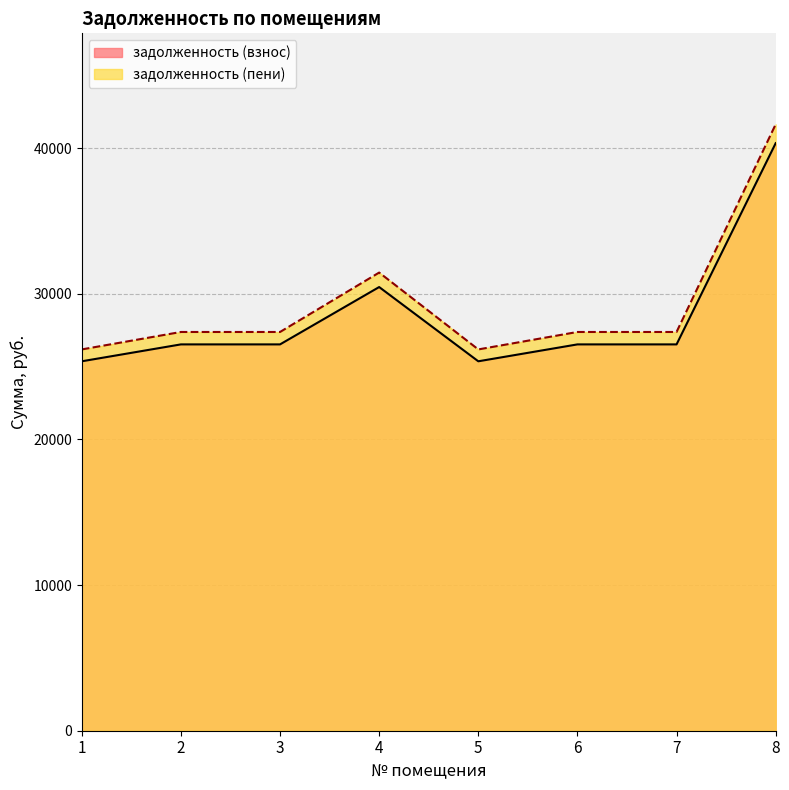

Reading left to right, transcribe all the data shown in this chart.

задолженность (взнос): 1=25364.5	2=26524.8	3=26524.8	4=30462.0	5=25364.5	6=26524.8	7=26524.8	8=40339.8
задолженность (пени): 1=26179.7	2=27377.3	3=27377.3	4=31456.6	5=26179.7	6=27377.3	7=27377.3	8=41636.3